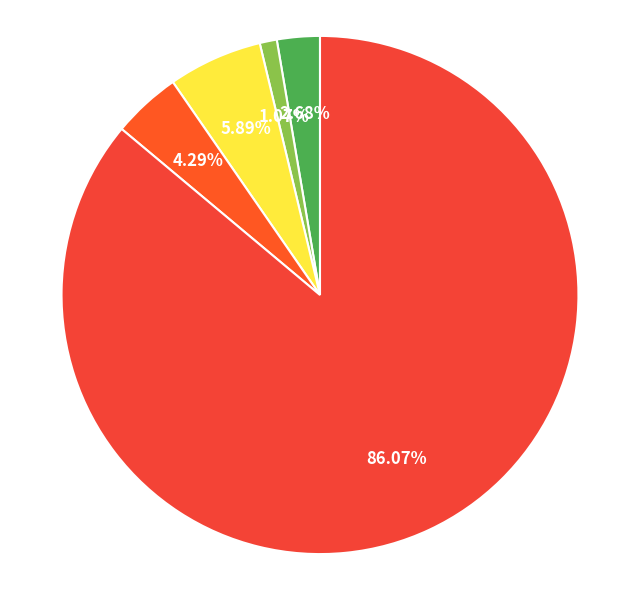

What is the smallest slice in the pie chart?

15 кВт (458.33 руб)